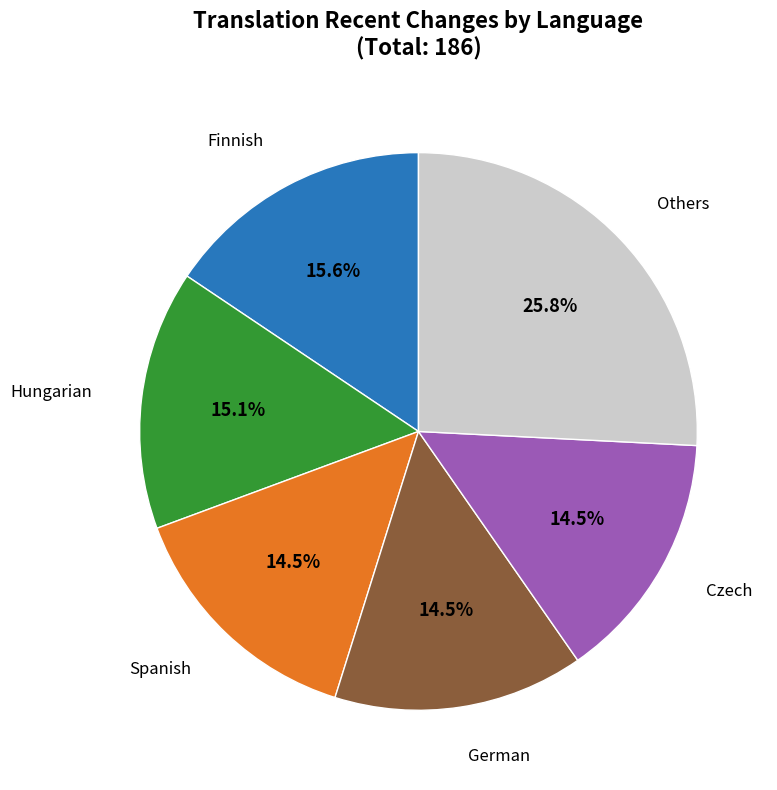

To the nearest percent, what is the difference between the largest and smallest slice percentages?

11%